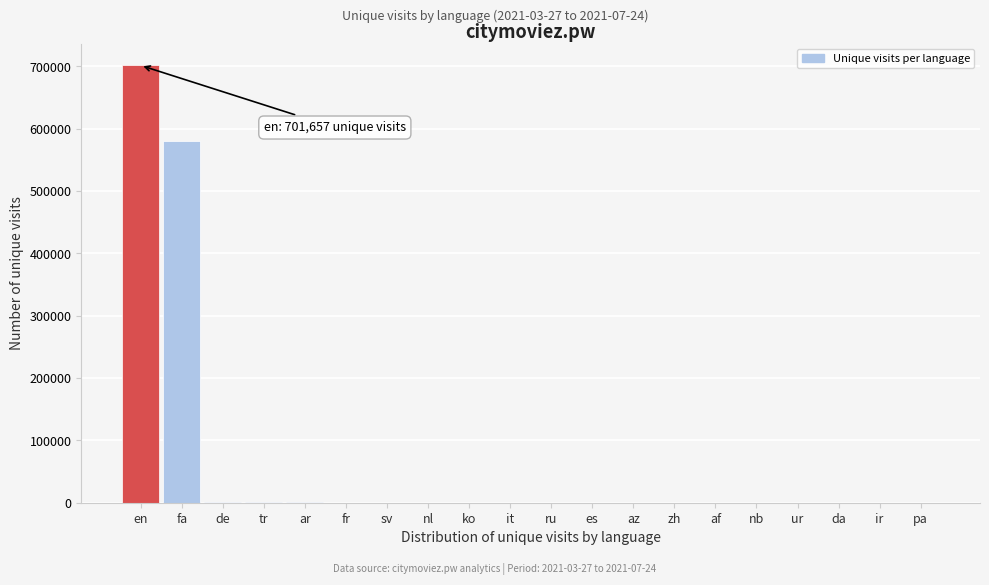

At which category does the chart reach its peak across all series?

en